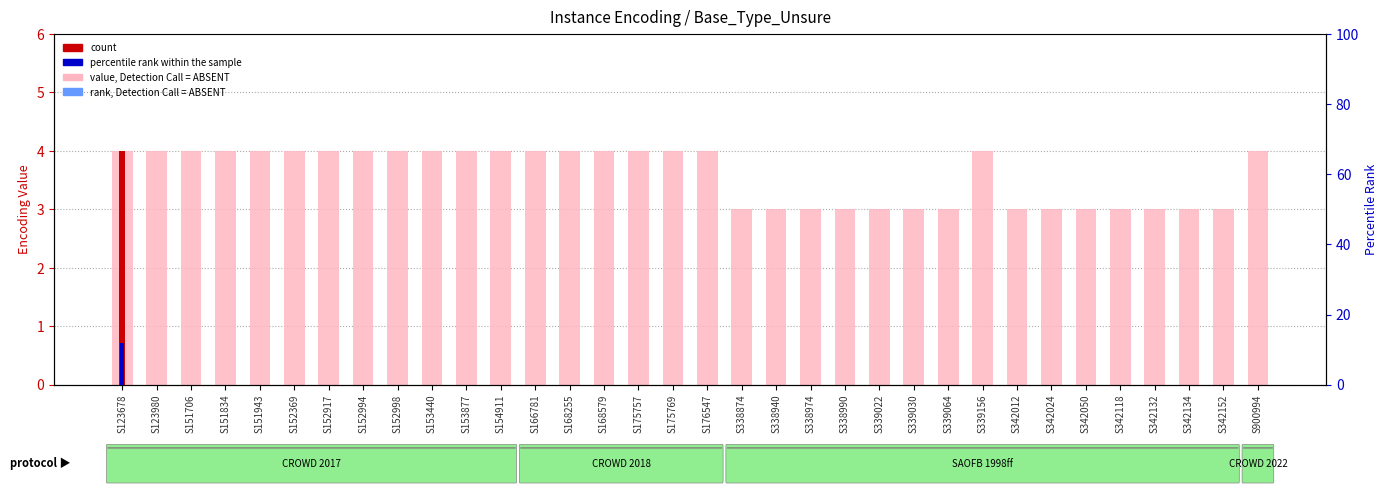

Which has a higher value, S338990 or S339064?

S338990